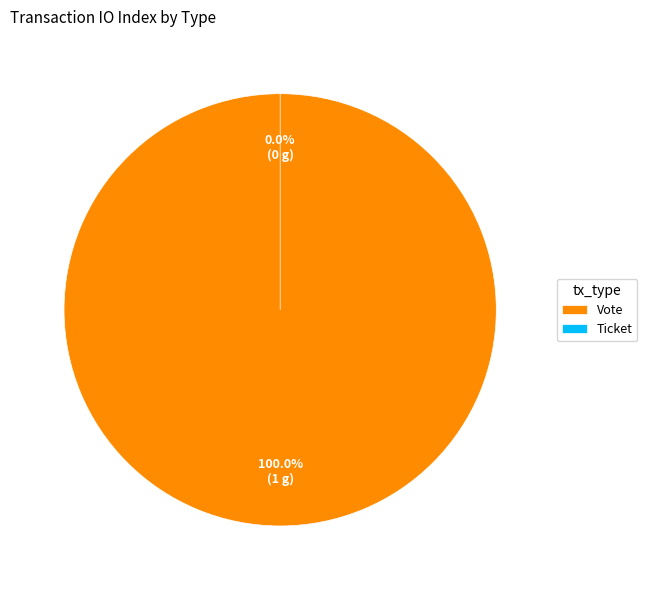

Is the sum of Vote and Ticket greater than half?

Yes